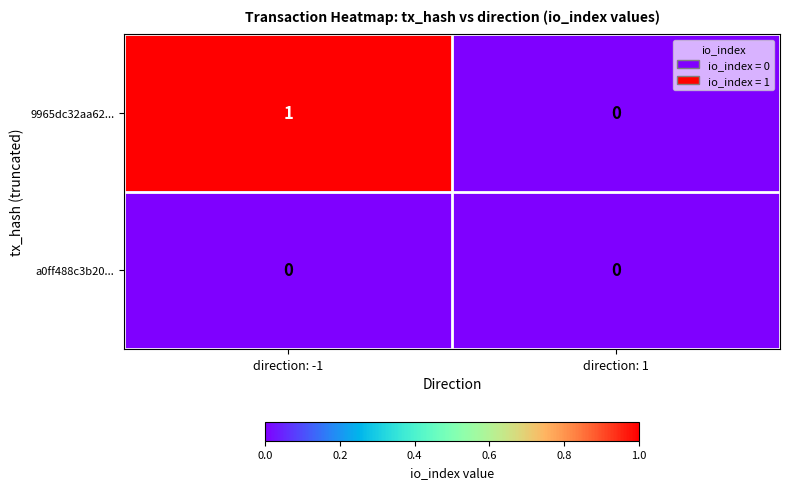

Which series has the largest total across all categories?

9965dc32aa62...